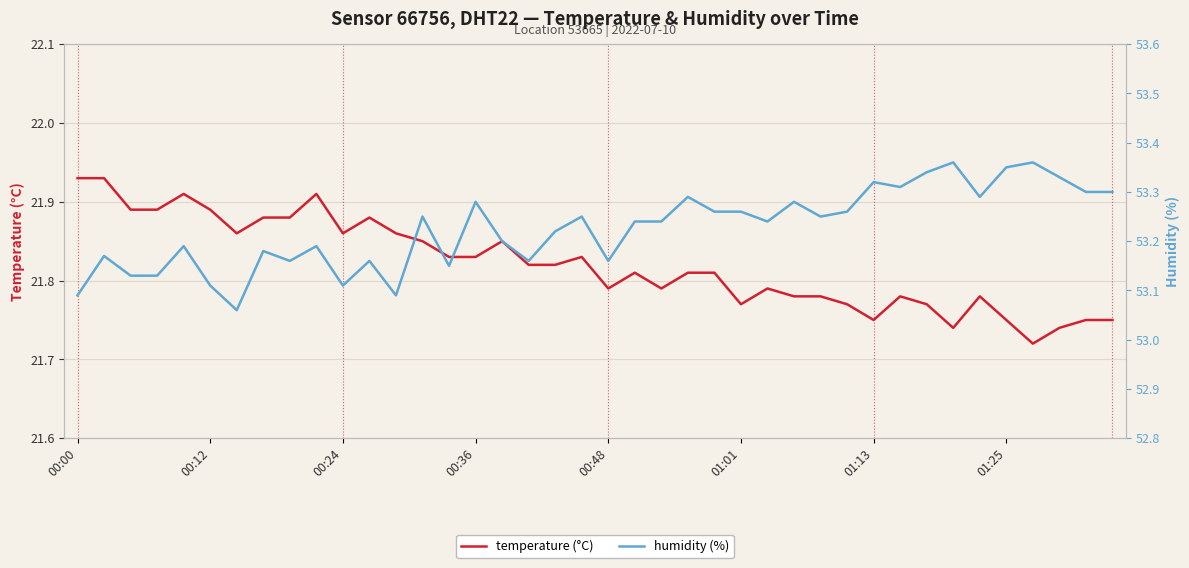

True or false: humidity (%) and temperature (°C) intersect in this chart.

False